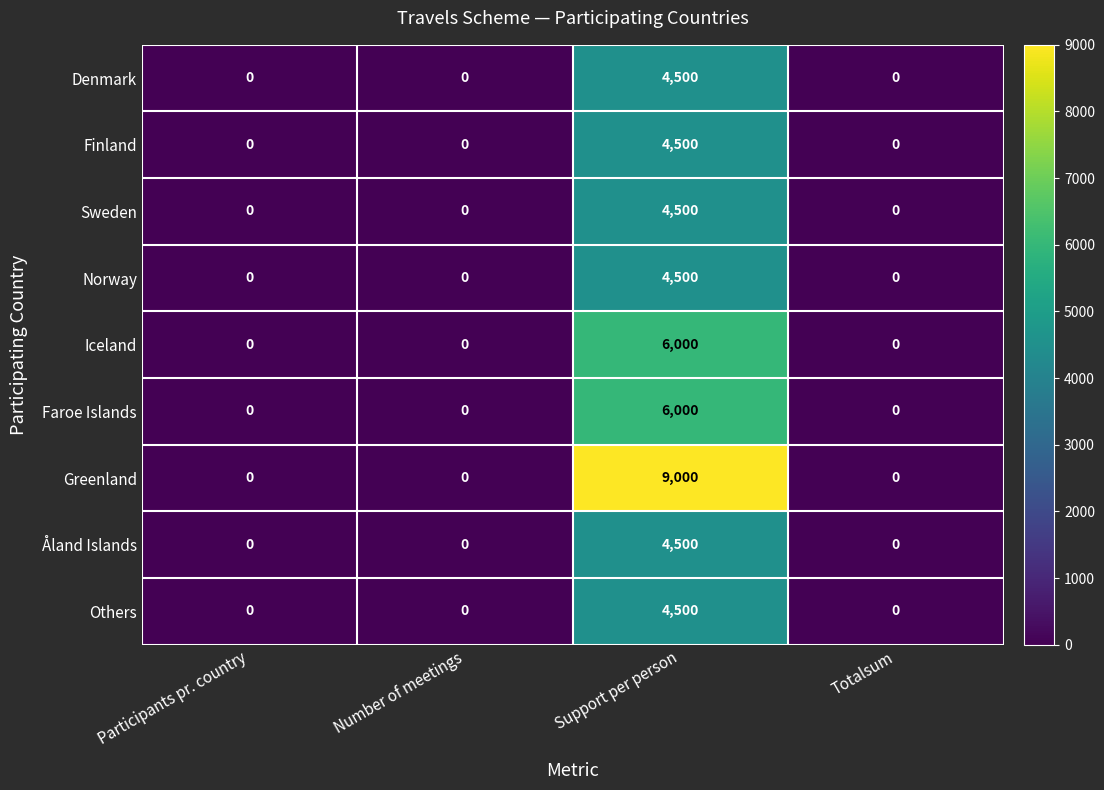

At which label does Faroe Islands reach its peak?

Support per person